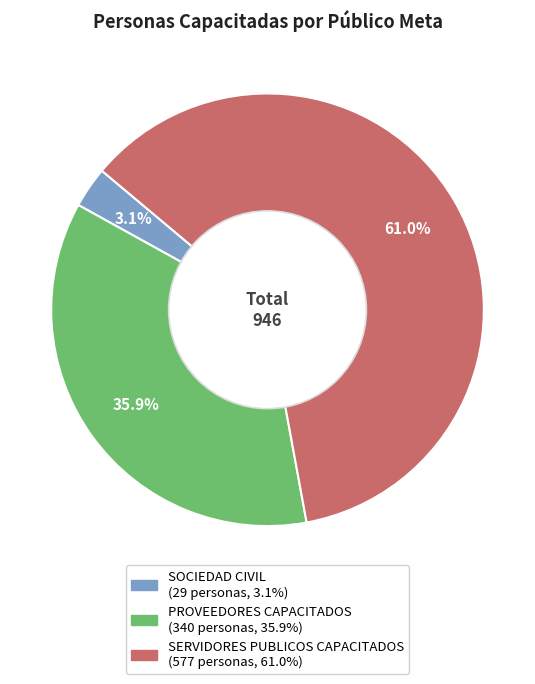

Does PROVEEDORES CAPACITADOS represent more than half of the total?

No